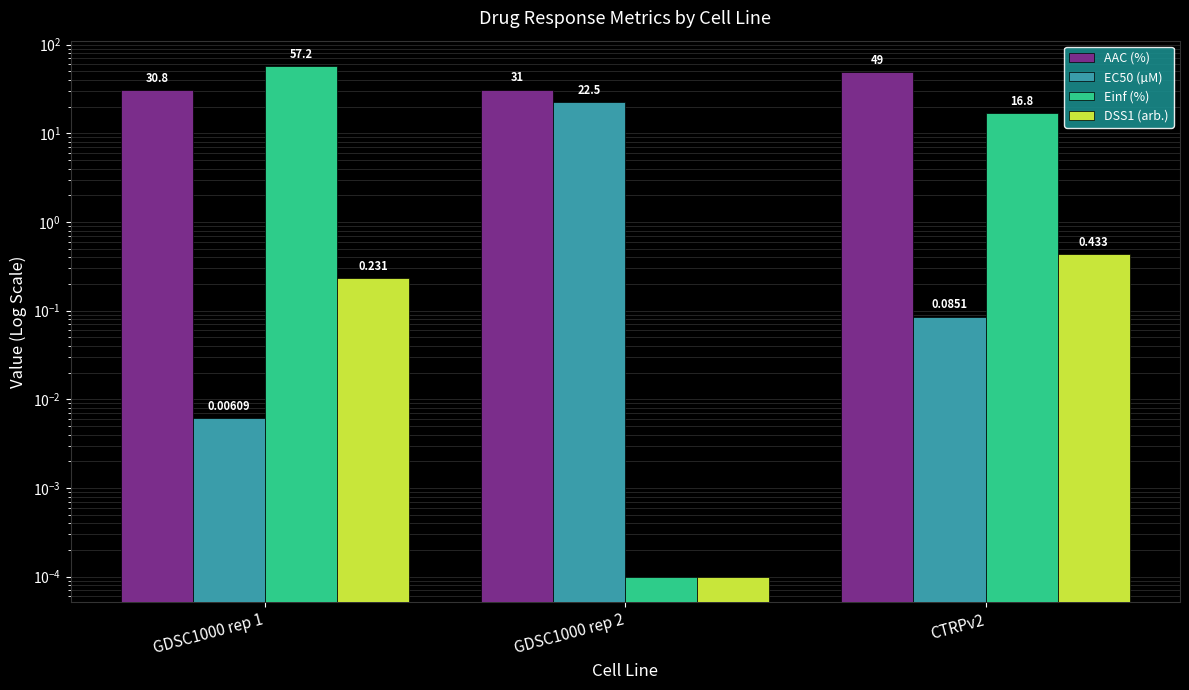

What is the label of the 1st bar from the right?

CTRPv2